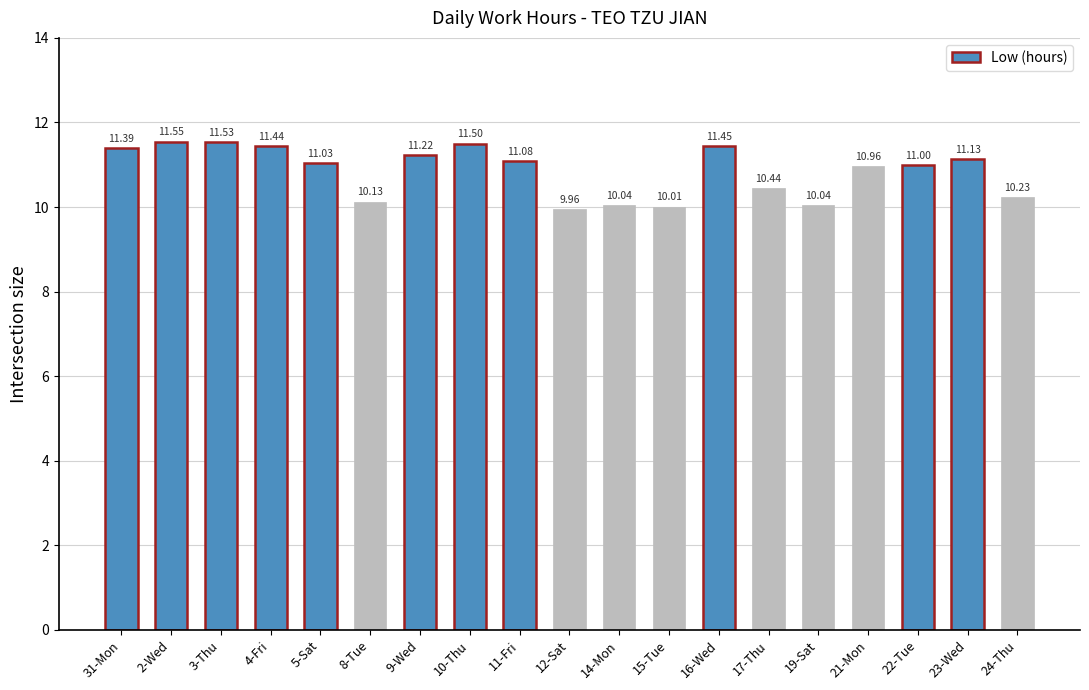

What is the minimum value shown in the chart?

10.0